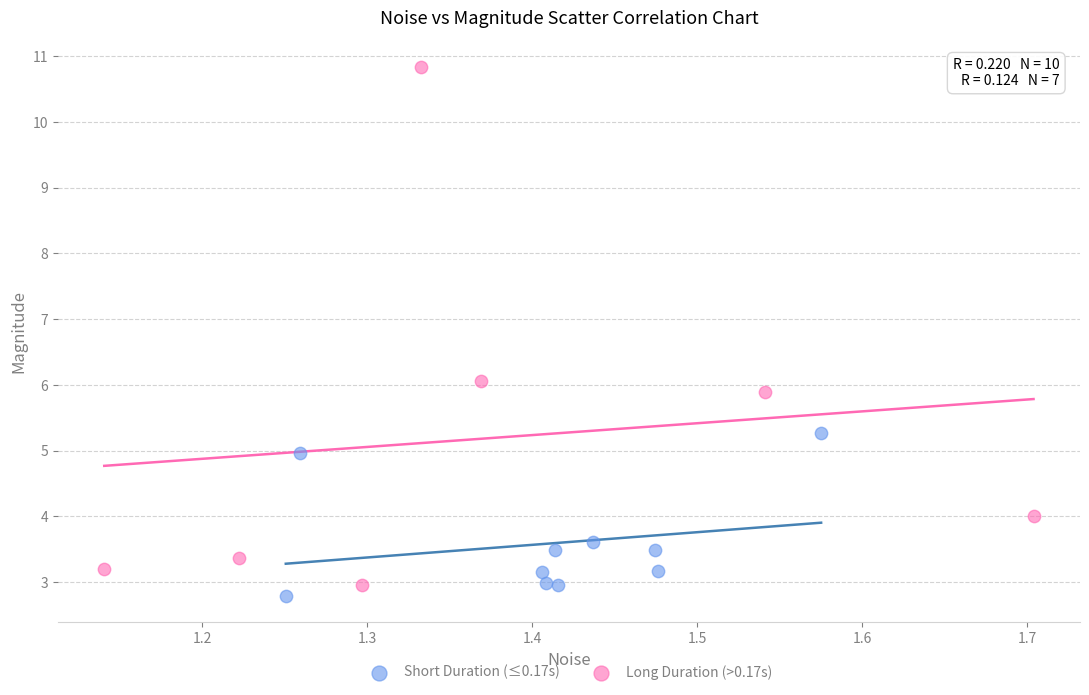

Which series has the largest Y range (max minus min)?

Long Duration (>0.17s)